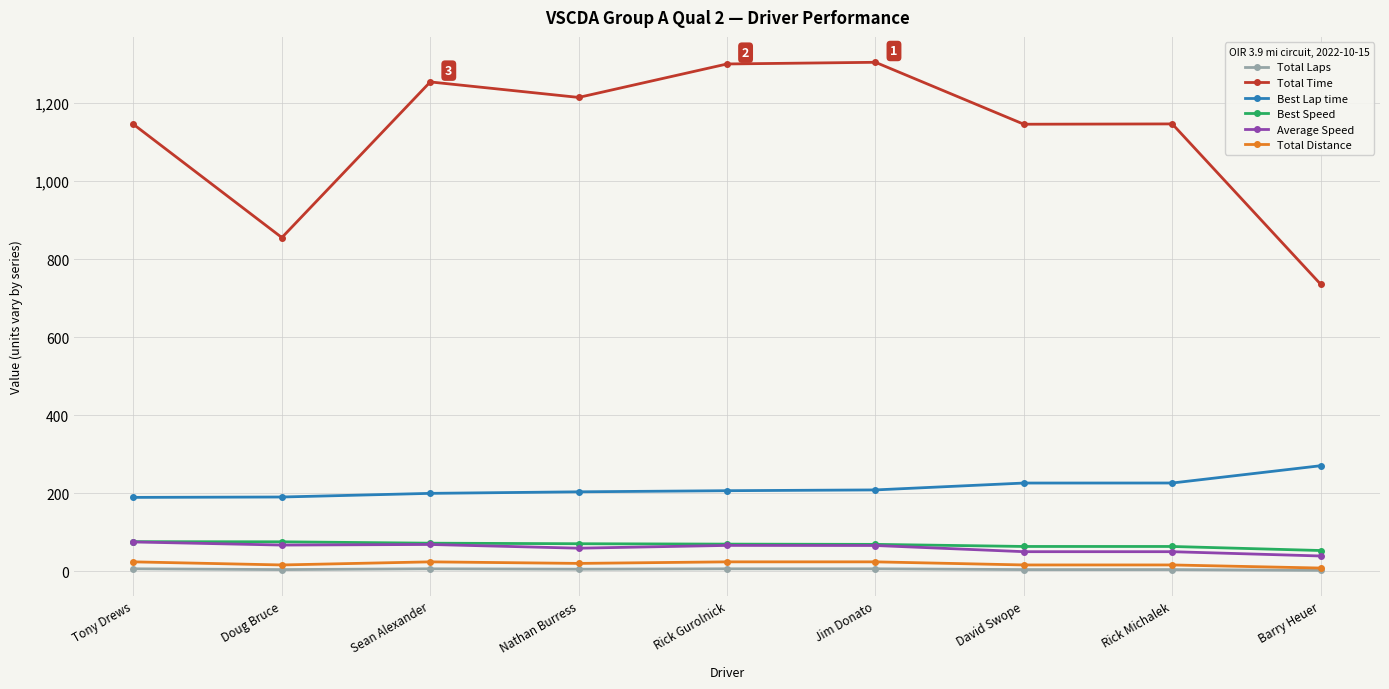

How many lines are shown in the chart?

6